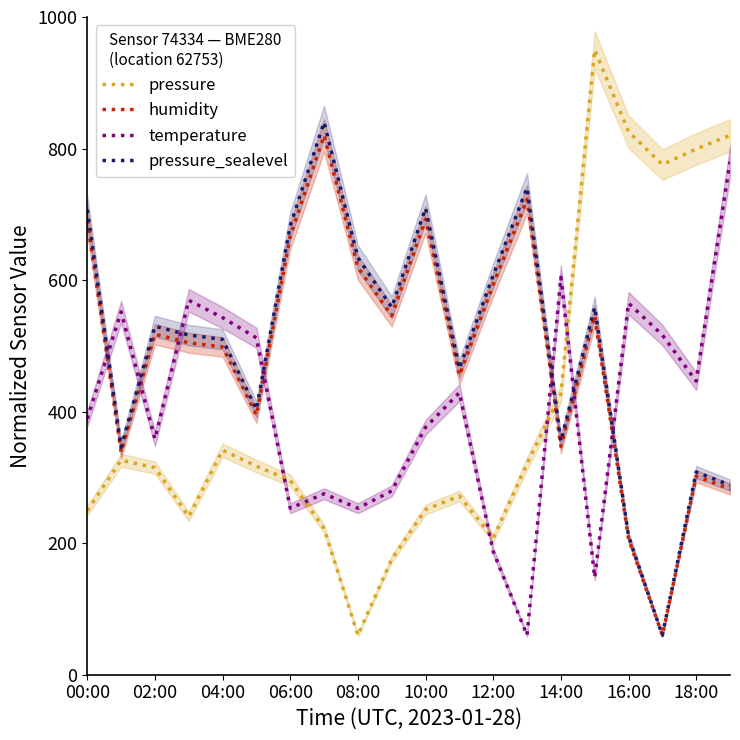

What is the lowest value of the temperature series?

60.0